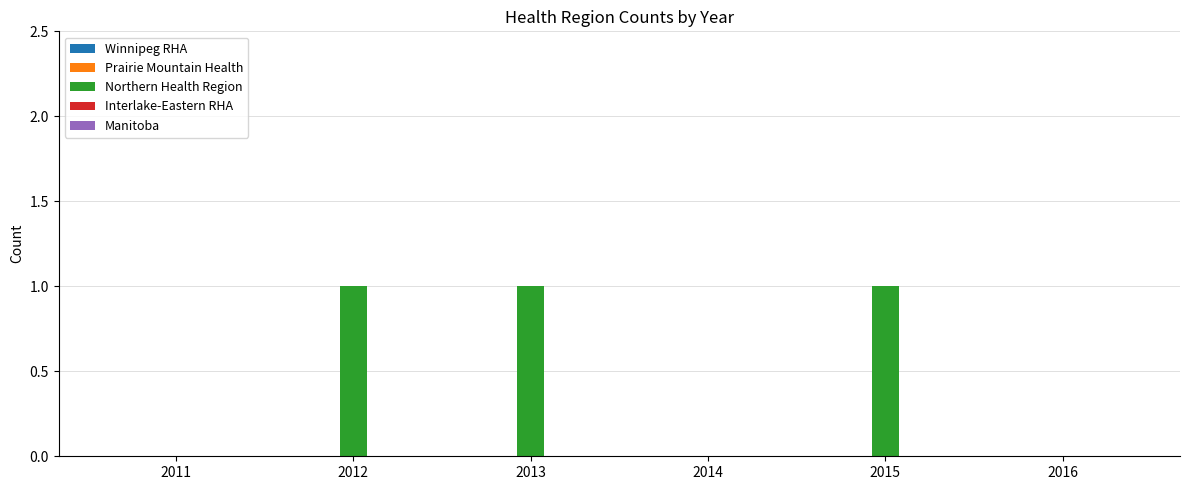

What is the change in value from 2011 to 2013?

+1